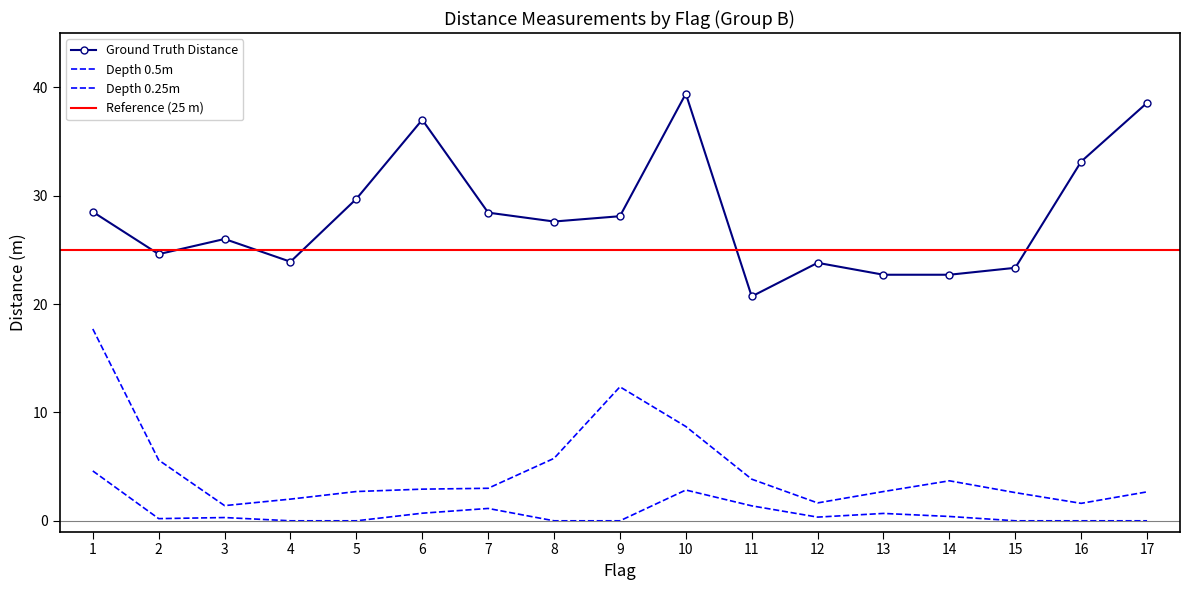

Is it true that Depth 0.5m equals 2.0 at 3?

False